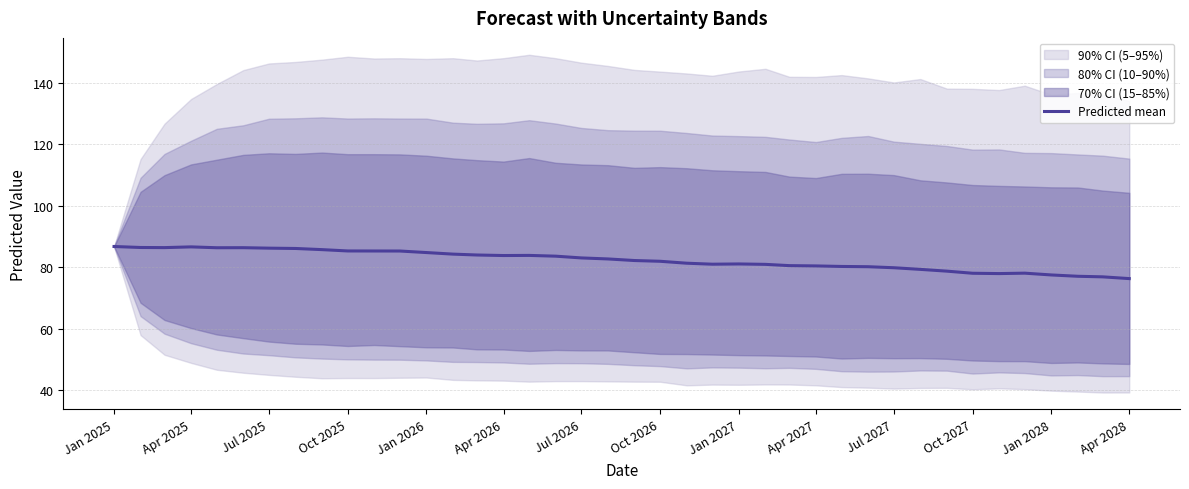

What is the lowest value of the Predicted mean series?

76.3